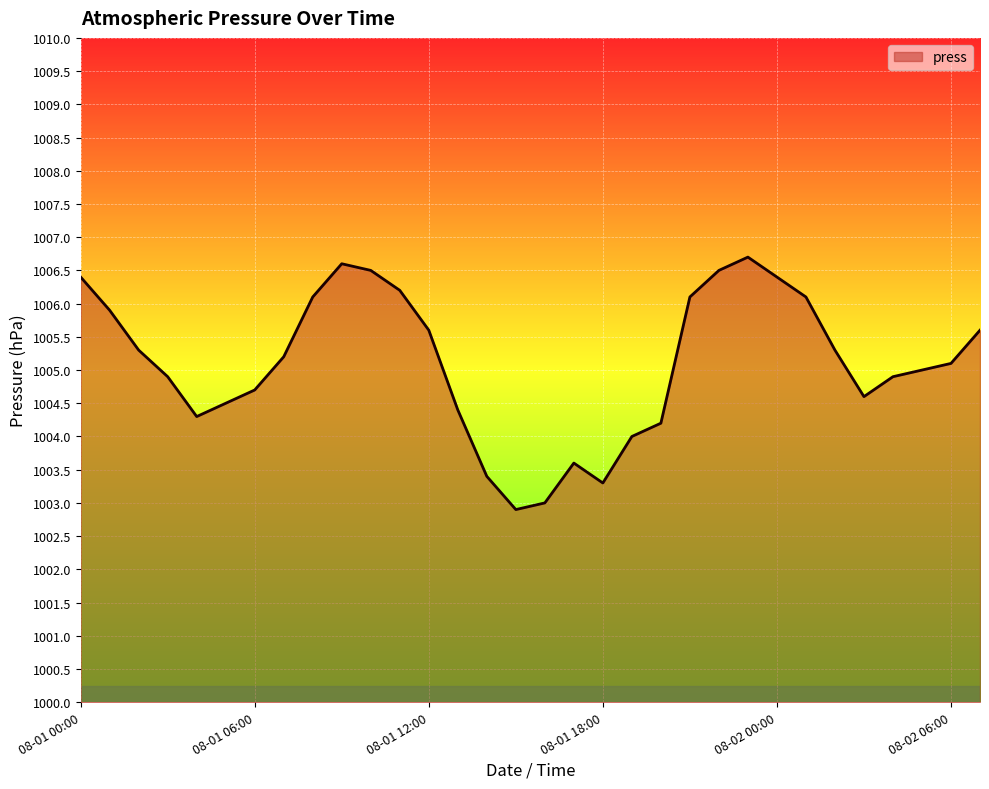

What is the greatest value displayed?

1006.7